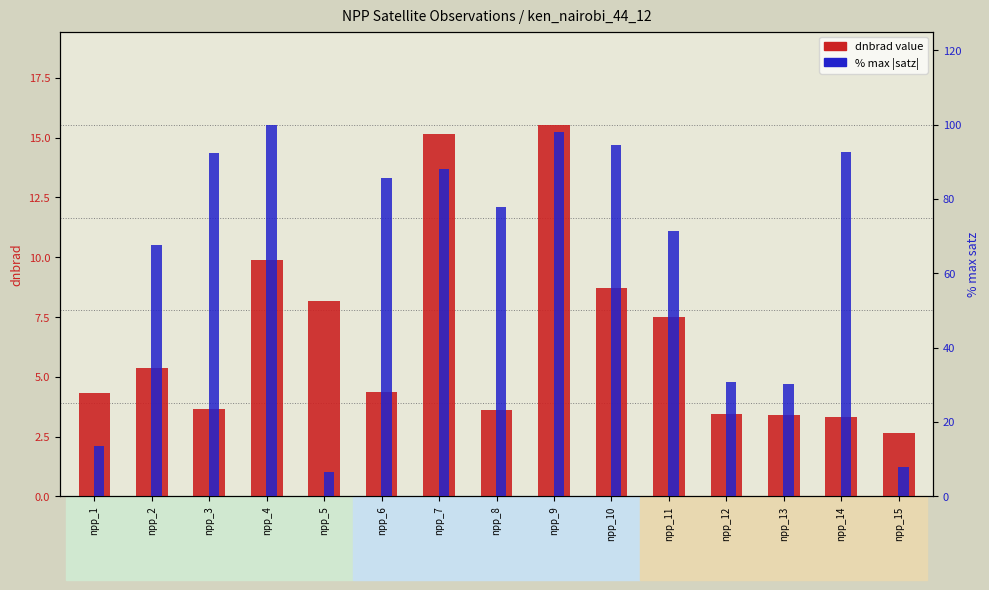

What are all the series names shown in the legend?

dnbrad value, % max satz